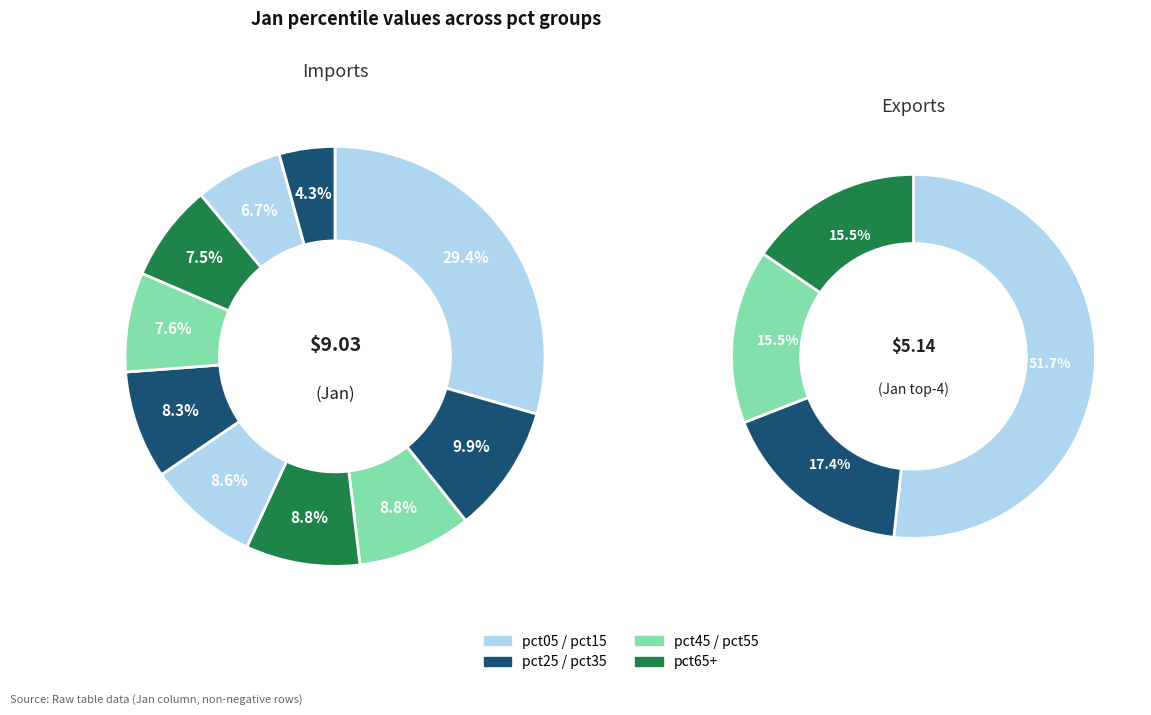

What percentage do pct95 and pct35 together represent?

13.1%